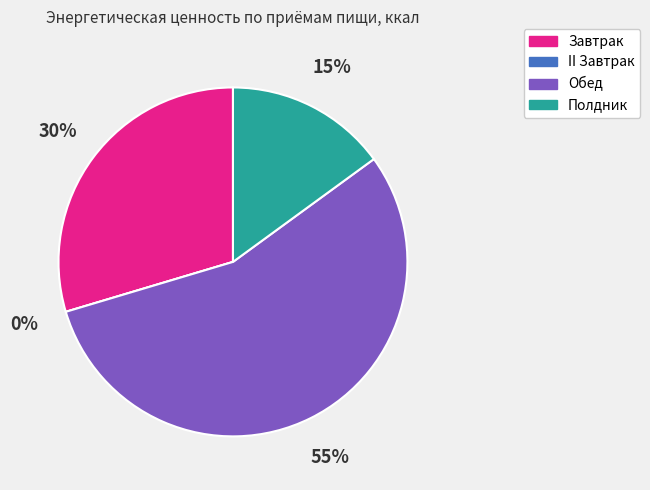

What is the smallest slice in the pie chart?

II Завтрак